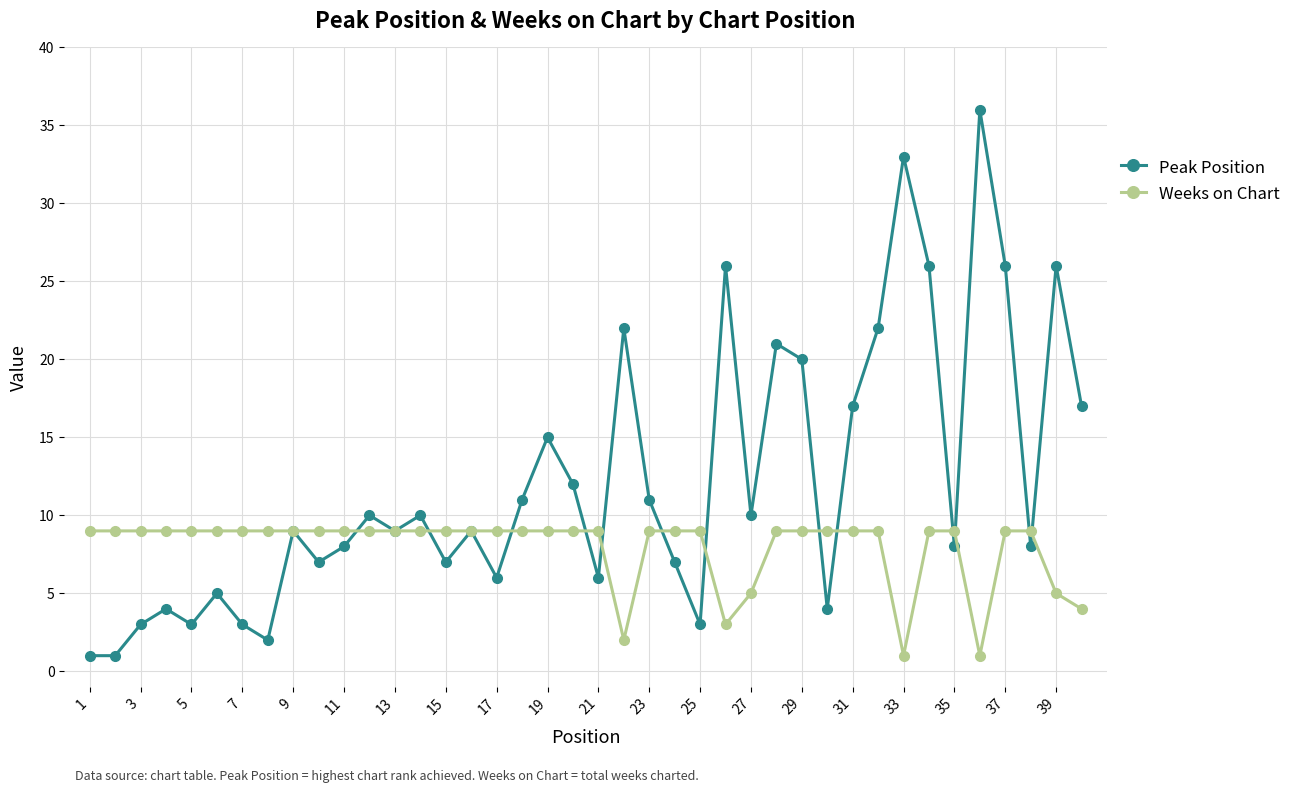

True or false: Peak Position has more than 0 interior local peaks.

True